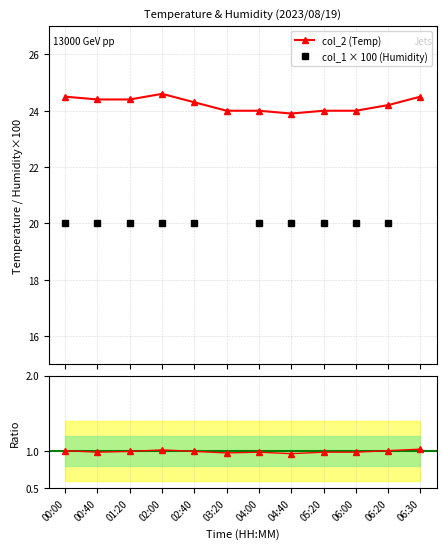

What is the highest value of the col_2 (Temp) series?

24.6